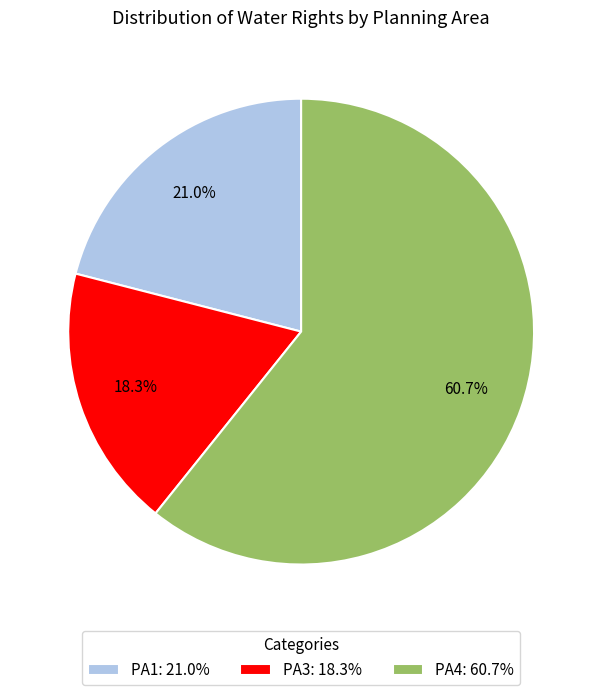

Which slice is the smallest?

PA3: 18.3%